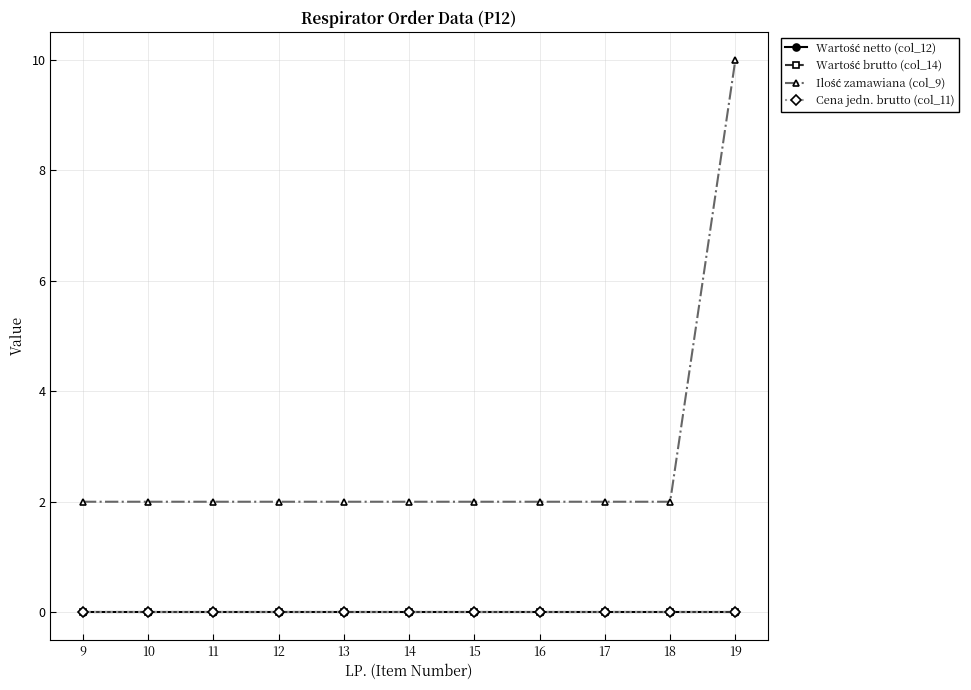

Which series has the largest range (max minus min)?

Ilość zamawiana (col_9)